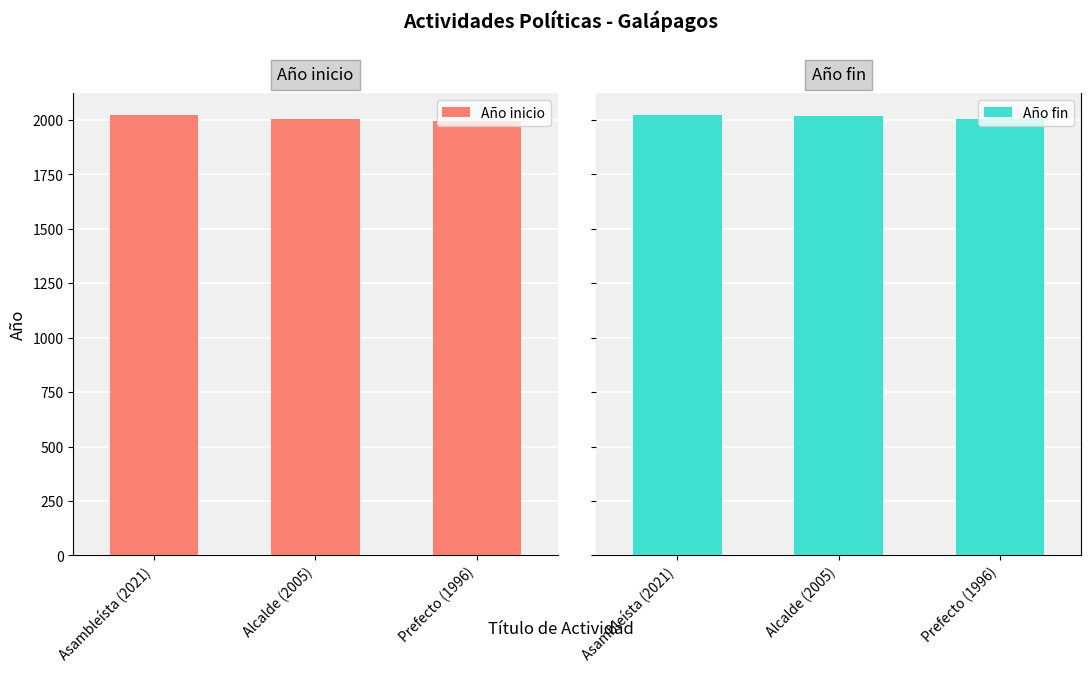

What position from the right is Asambleísta (2021)?

3